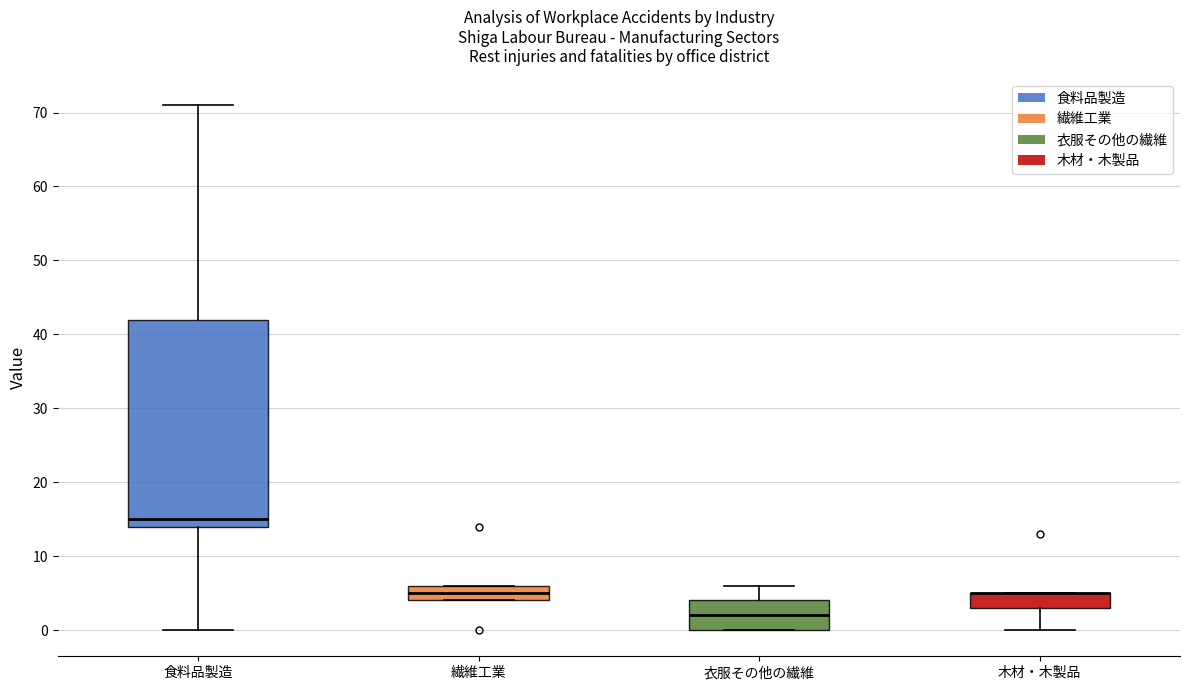

Reading left to right, read every box against the y-axis: the position of its median line, the range the box covers, and the ends of its whiskers. The values are not printed on the chart, so give them approximately, as read against the axis.

食料品製造: median 15, box 14 to 42, whiskers 0 to 71
繊維工業: median 5, box 4 to 6, whiskers 4 to 6
衣服その他の繊維: median 2, box 0 to 4, whiskers 0 to 6
木材・木製品: median 5 (drawn on the box's upper edge), box 3 to 5, whiskers 0 to 5